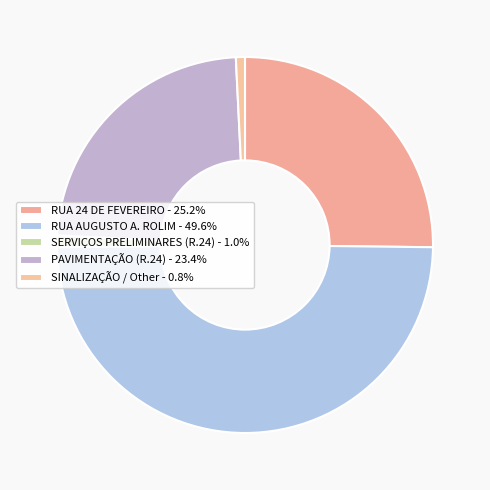

What is the smallest slice in the pie chart?

SINALIZAÇÃO